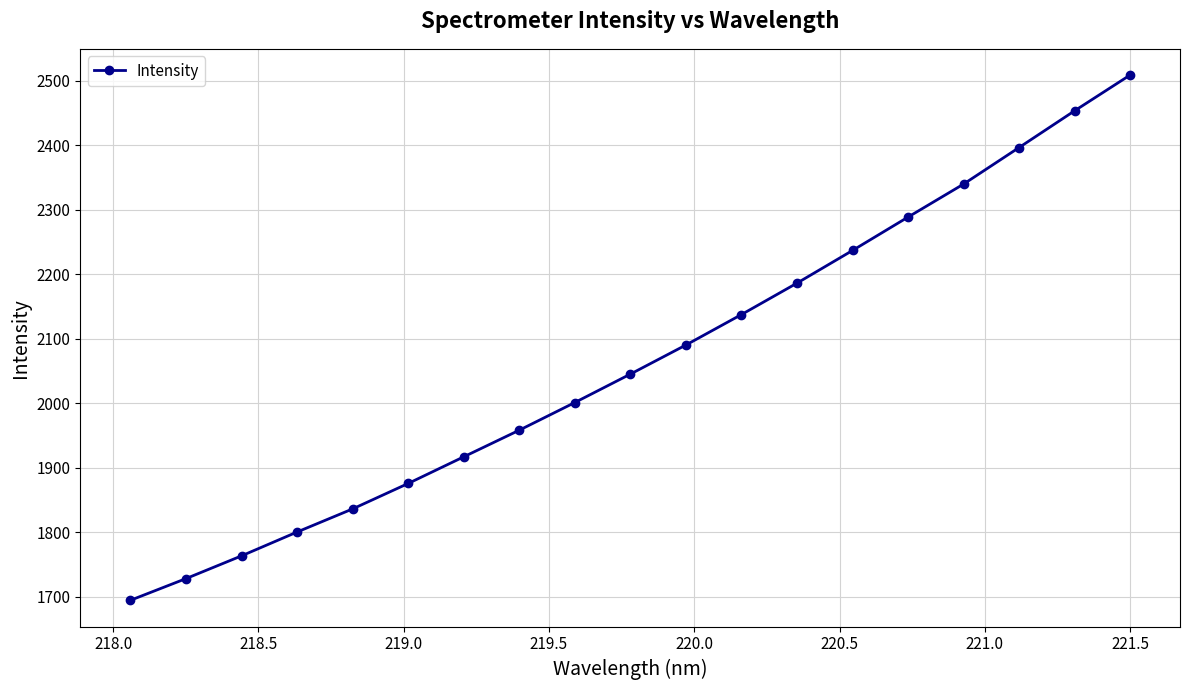

How many lines are shown in the chart?

1